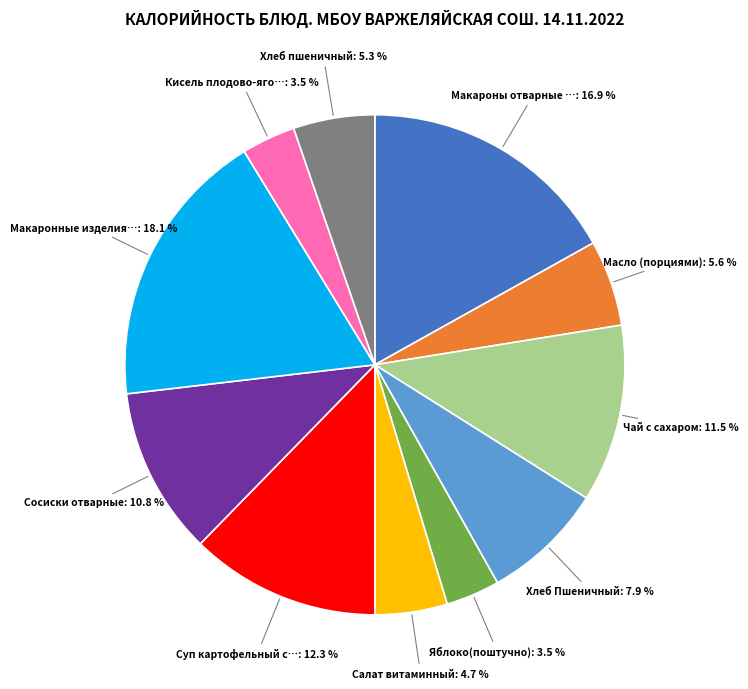

Is there a majority slice in this chart?

No